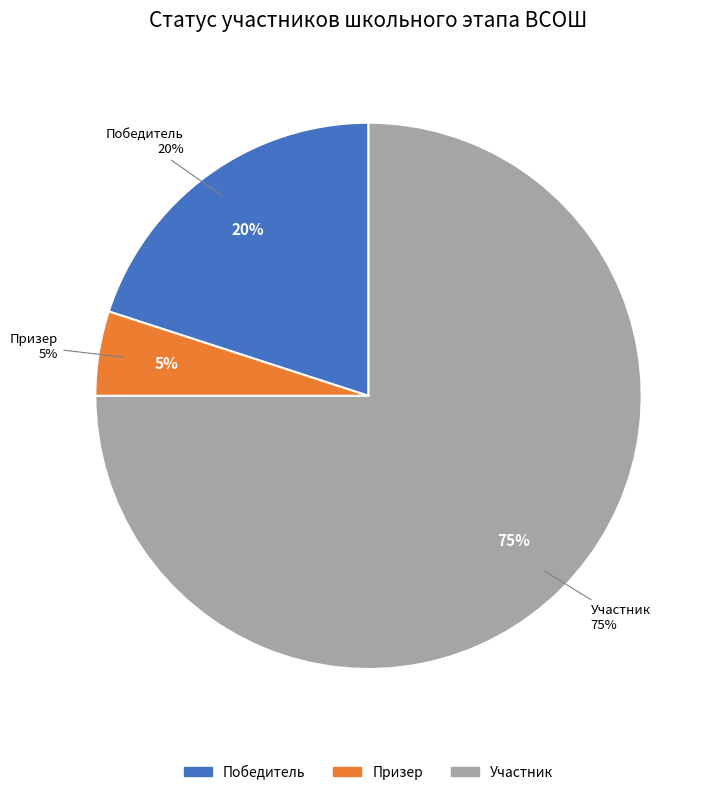

Which slice is the largest?

Участник